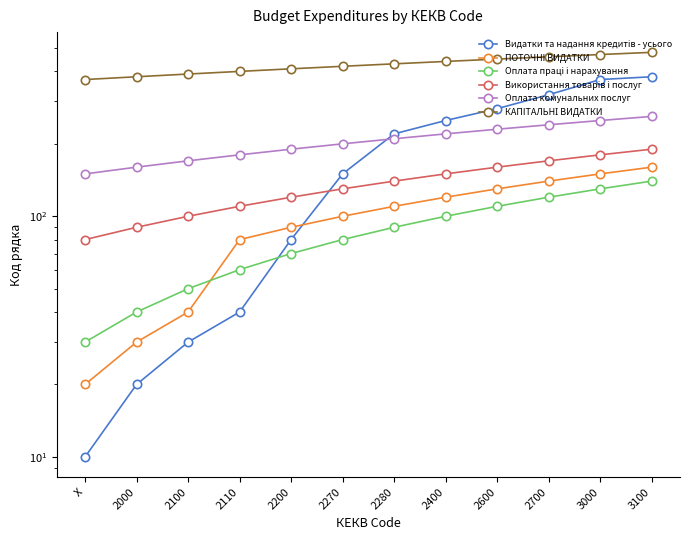

Reading left to right, extract all data points from this chart.

Видатки та надання кредитів - усього: X=10	2000=20	2100=30	2110=40	2200=80	2270=150	2280=220	2400=250	2600=280	2700=320	3000=370	3100=380
ПОТОЧНI ВИДАТКИ: X=20	2000=30	2100=40	2110=80	2200=90	2270=100	2280=110	2400=120	2600=130	2700=140	3000=150	3100=160
Оплата працi i нарахування: X=30	2000=40	2100=50	2110=60	2200=70	2270=80	2280=90	2400=100	2600=110	2700=120	3000=130	3100=140
Використання товарiв i послуг: X=80	2000=90	2100=100	2110=110	2200=120	2270=130	2280=140	2400=150	2600=160	2700=170	3000=180	3100=190
Оплата комунальних послуг: X=150	2000=160	2100=170	2110=180	2200=190	2270=200	2280=210	2400=220	2600=230	2700=240	3000=250	3100=260
КАПIТАЛЬНІ ВИДАТКИ: X=370	2000=380	2100=390	2110=400	2200=410	2270=420	2280=430	2400=440	2600=450	2700=460	3000=470	3100=480